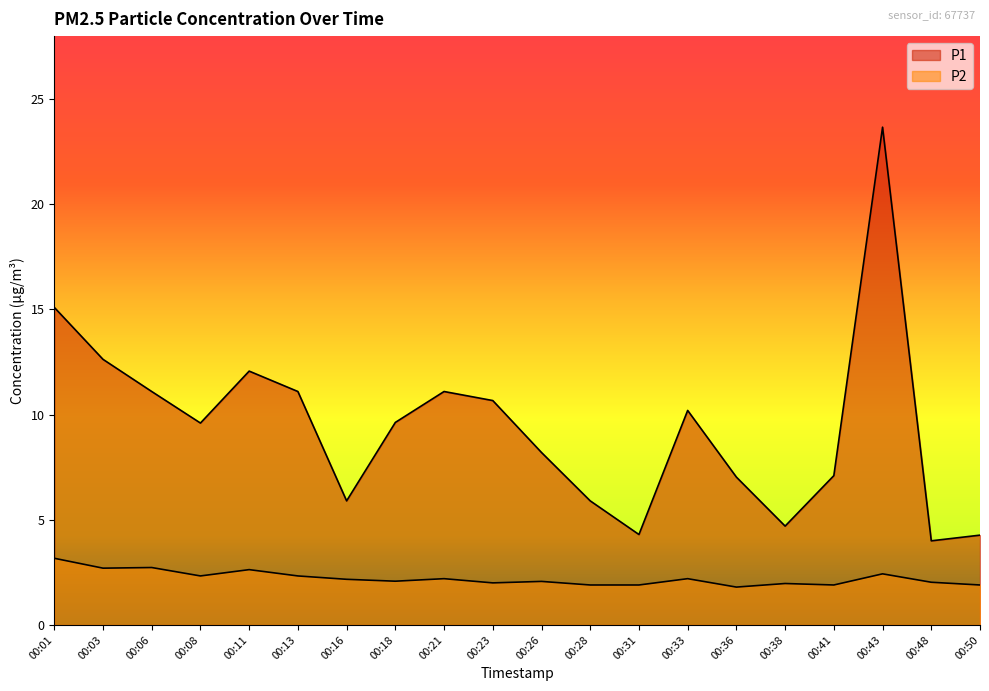

Reading left to right, list all the values displayed in this chart.

P1: 15.1	12.6	11.1	9.6	12.1	11.1	5.9	9.6	11.1	10.7	8.2	5.9	4.3	10.2	7.0	4.7	7.1	23.7	4.0	4.3
P2: 3.2	2.7	2.7	2.3	2.6	2.3	2.2	2.1	2.2	2.0	2.1	1.9	1.9	2.2	1.8	2.0	1.9	2.4	2.0	1.9